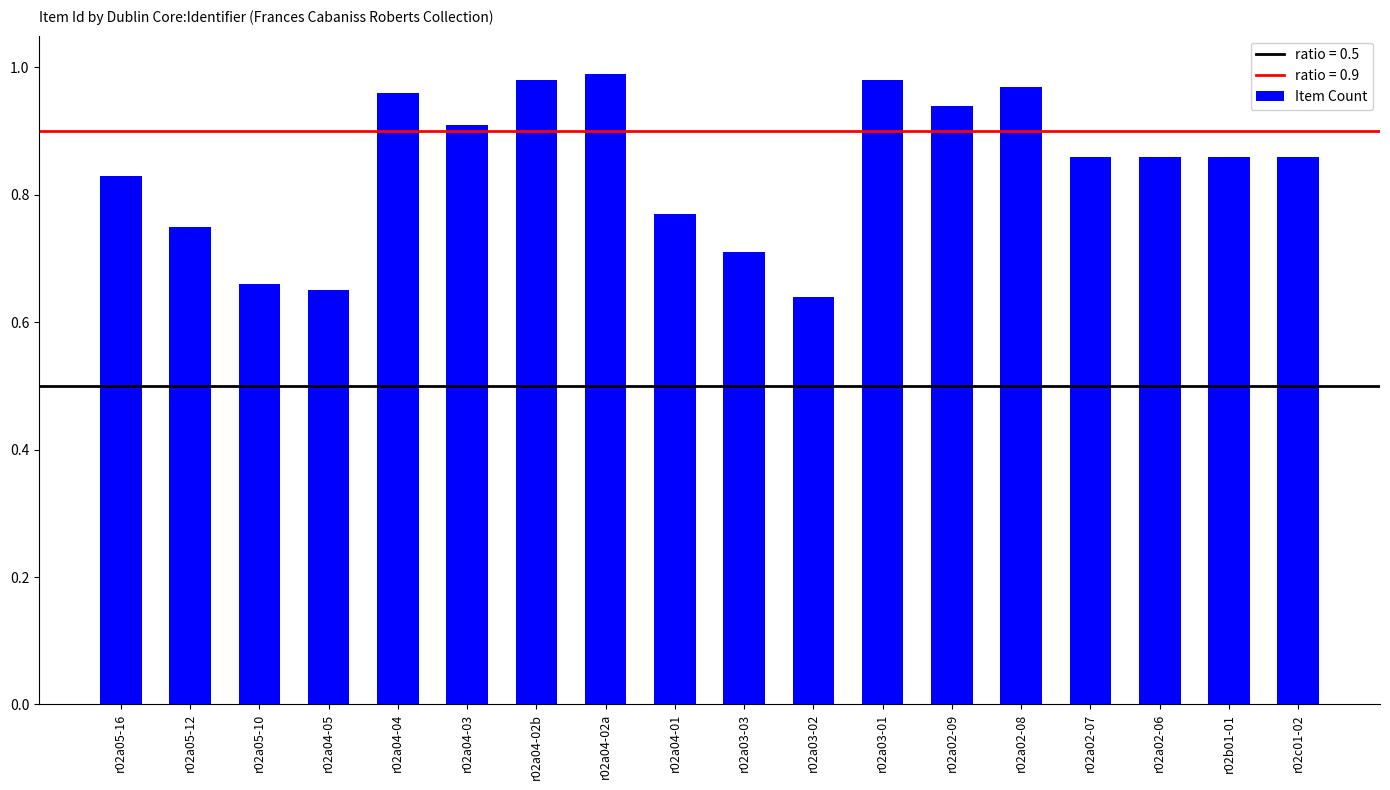

How many bars are there in total?

18